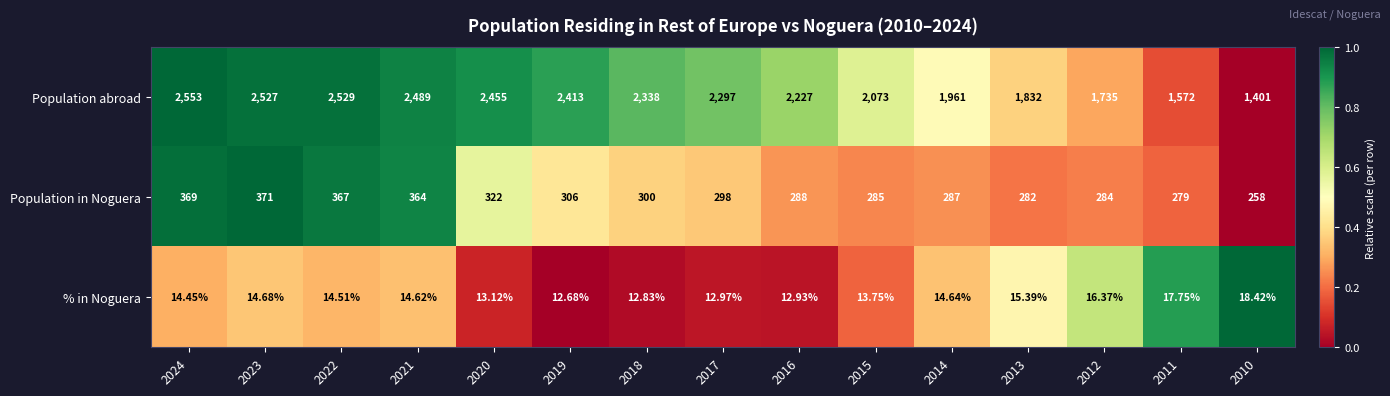

Which series has the largest total across all categories?

Population abroad